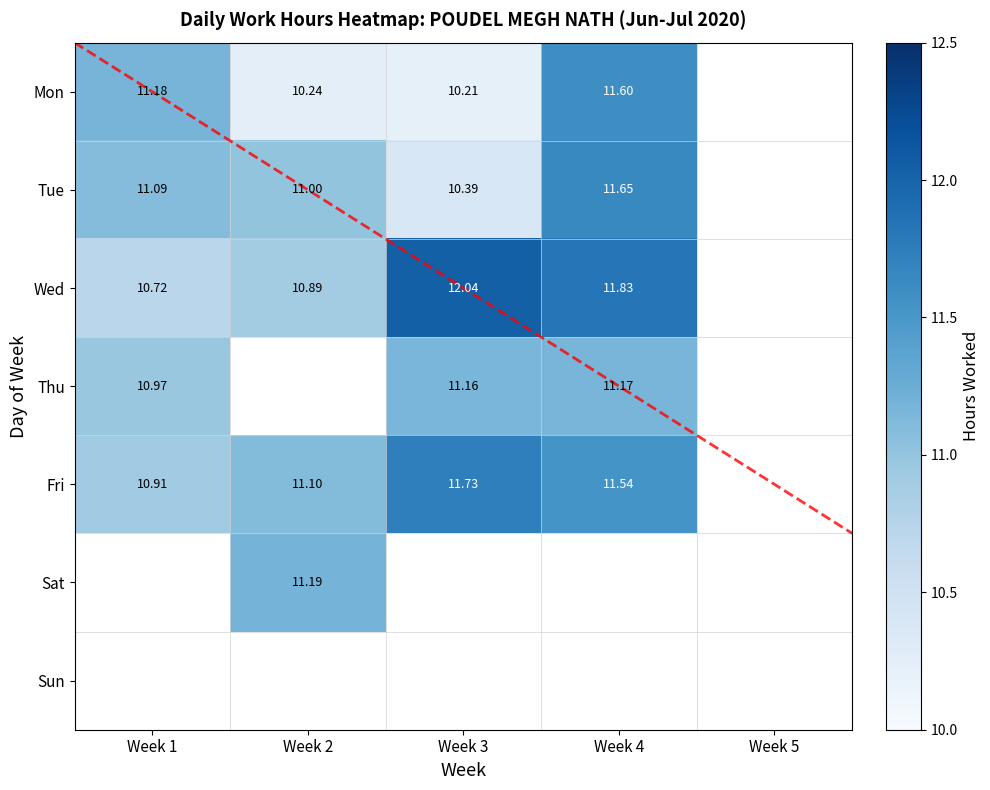

How many categories are shown in the chart?

5